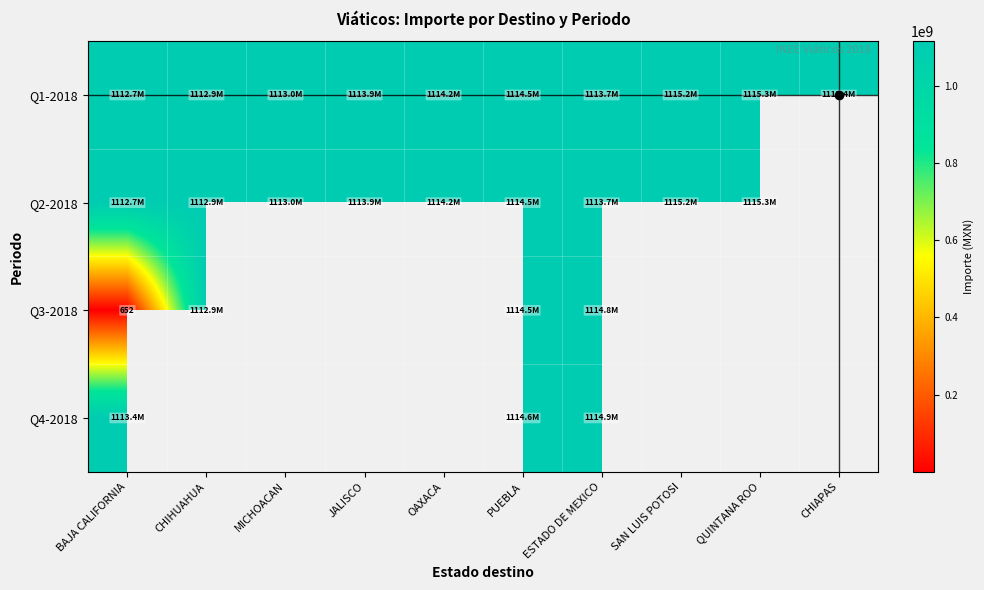

Which category has the highest value in the Q3-2018 series?

ESTADO DE MEXICO